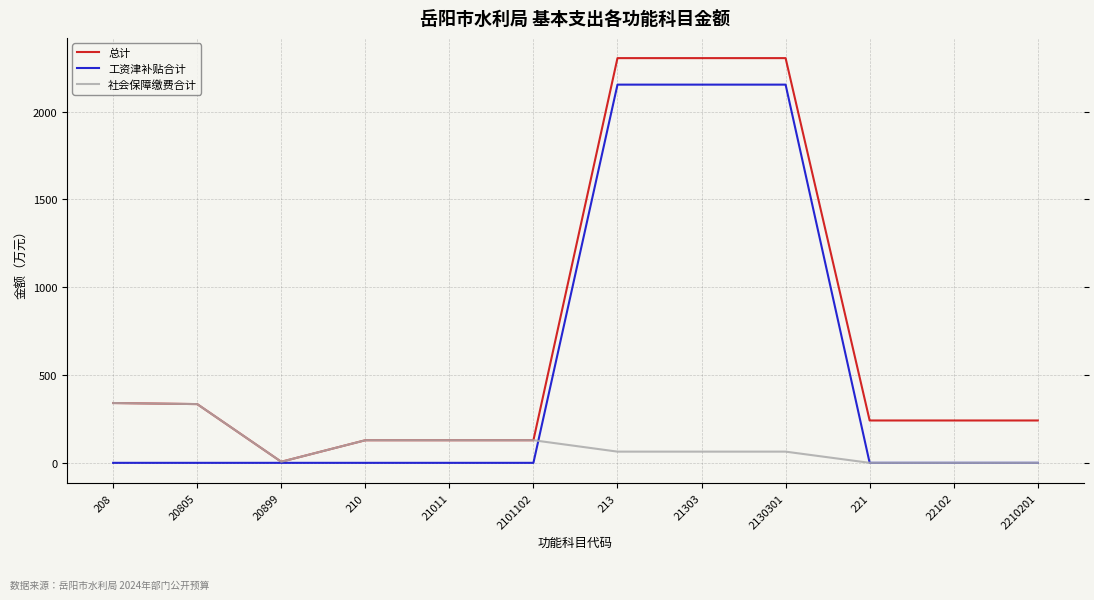

Which series changed the most between 21011 and 21303?

总计